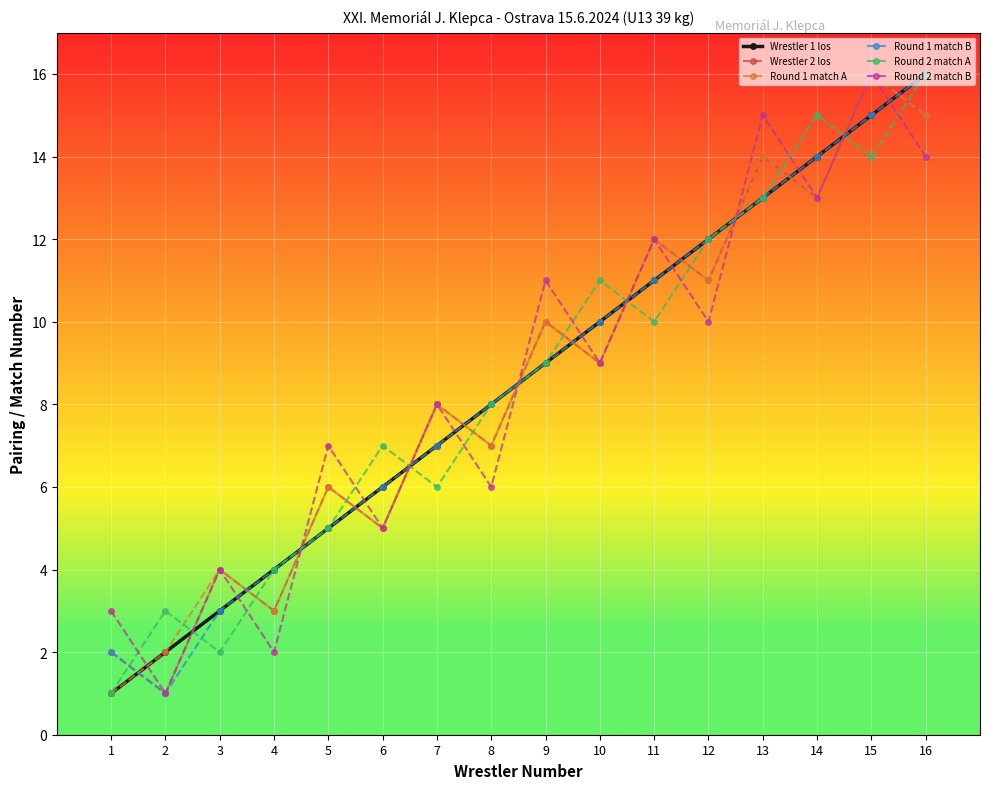

Where does the Round 2 match B series first go above 9?

9